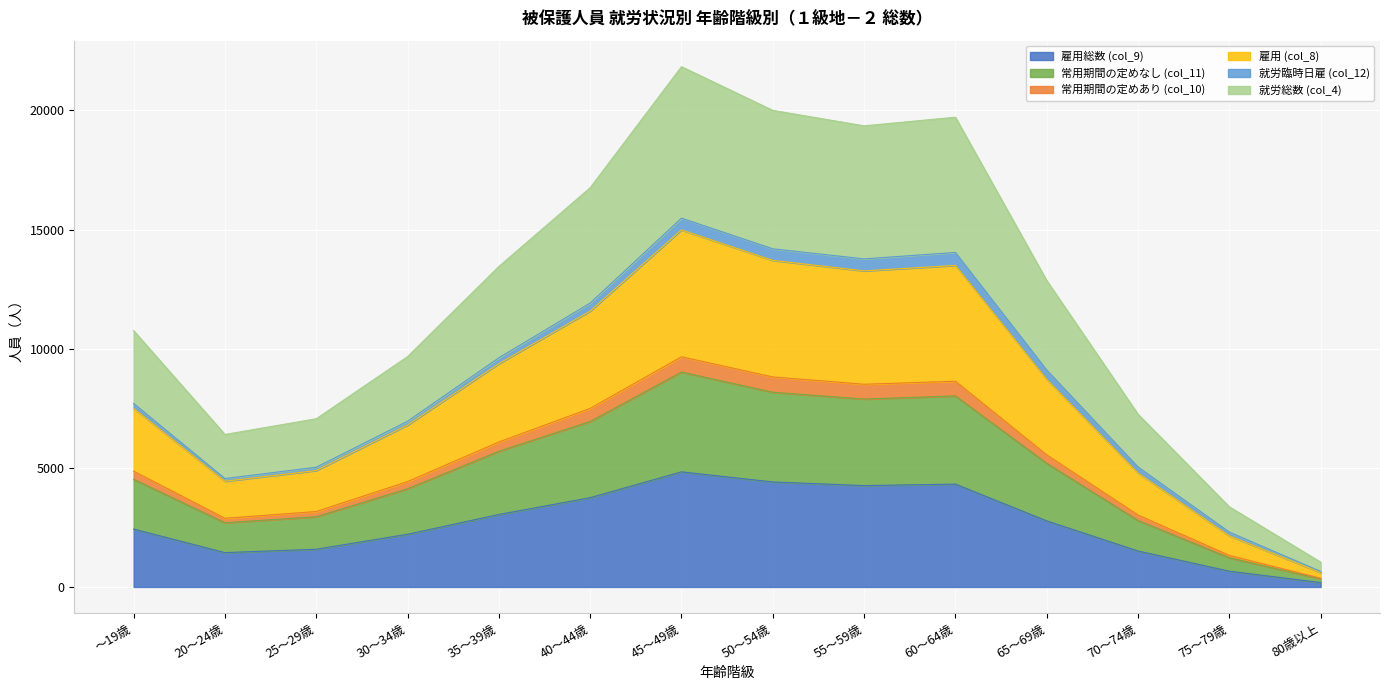

What is the total value across all series at 55～59歳?

19355